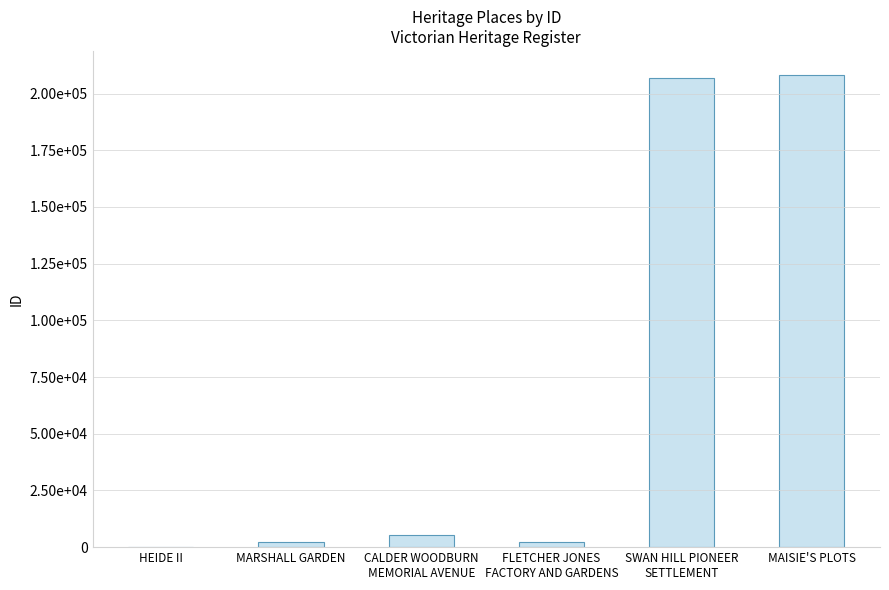

What is the difference between the values at MARSHALL GARDEN and FLETCHER JONES
FACTORY AND GARDENS?

12